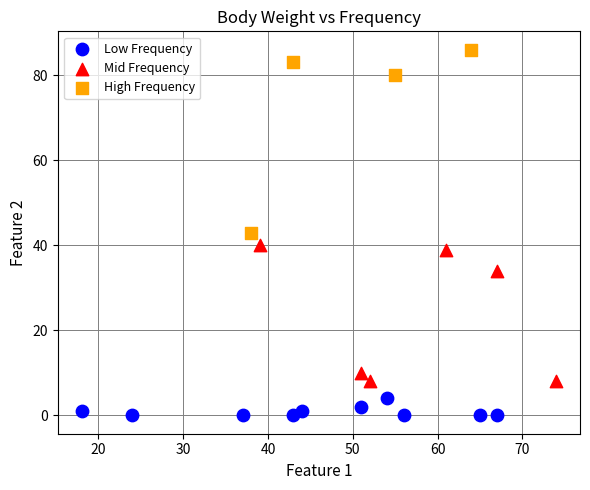

Which series contains the highest Y value?

High Frequency